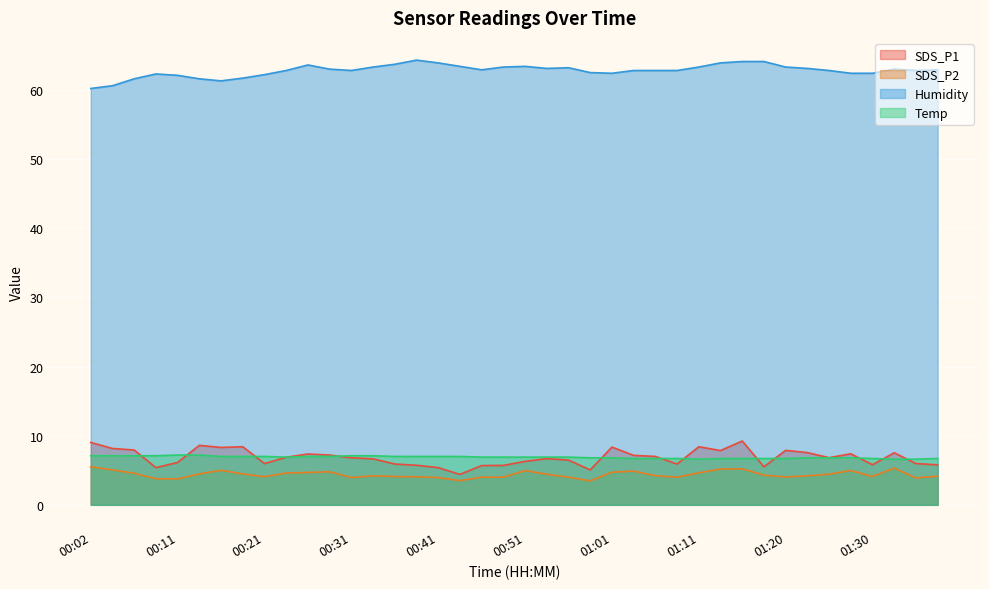

True or false: Humidity has a value of 94.1 at 00:11.

False